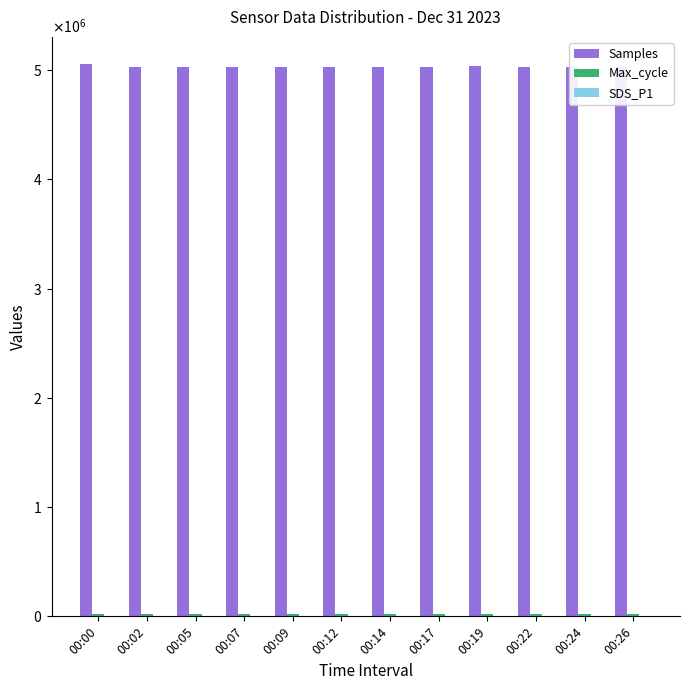

Which has a higher value, 00:19 or 00:17?

00:19